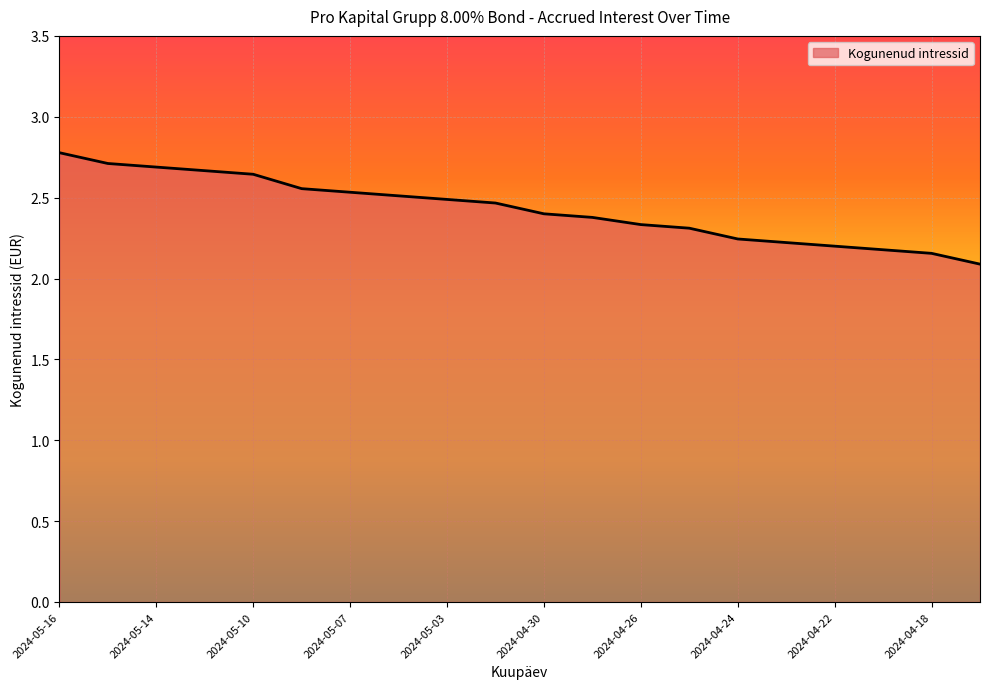

What is the difference between the maximum and minimum values?

0.7